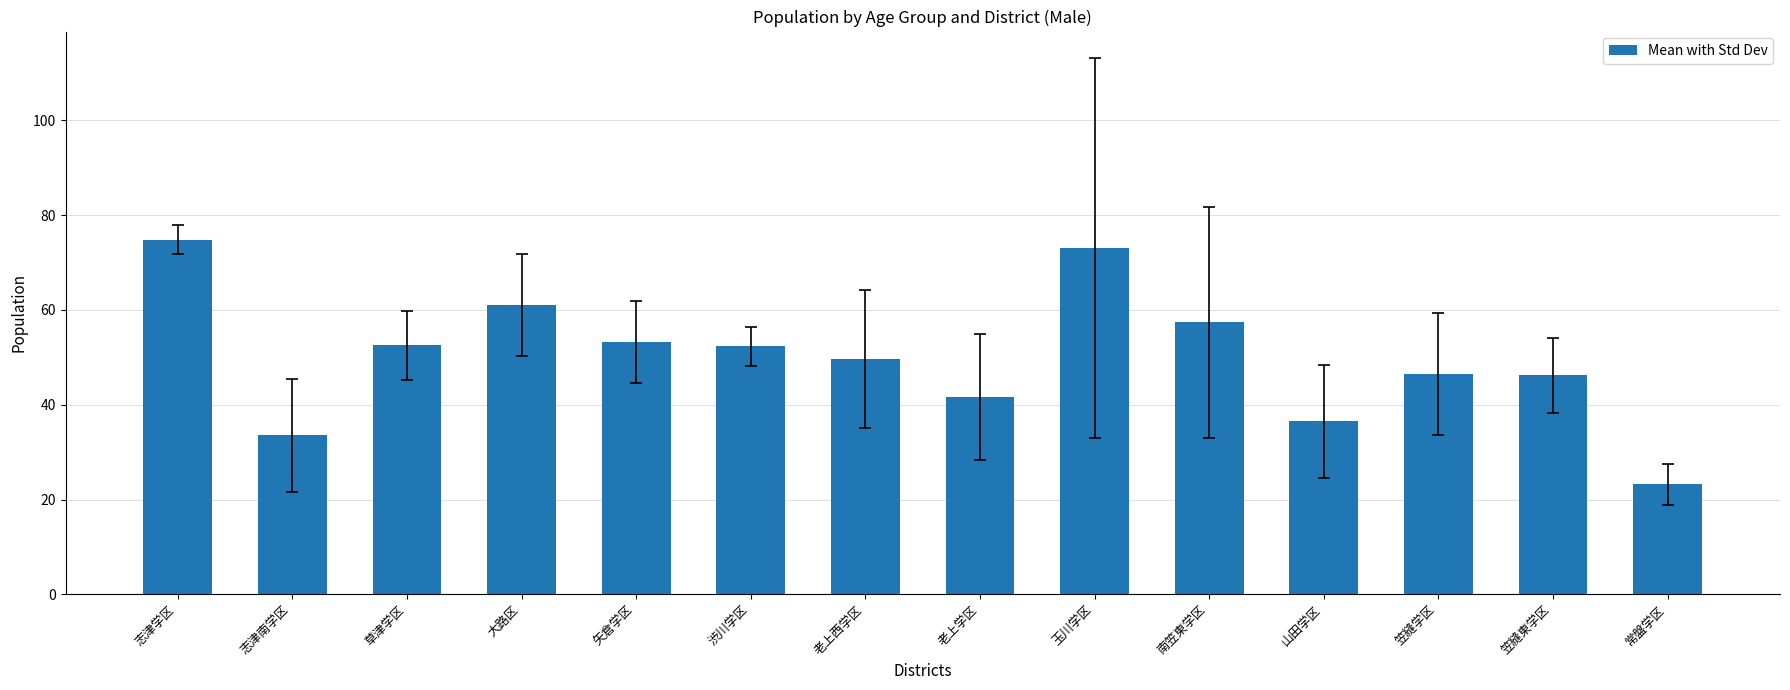

What is the label of the 1st bar from the left?

志津学区